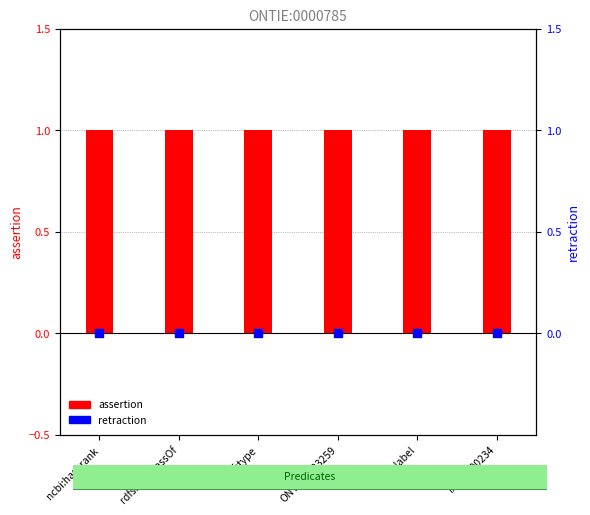

Is the value of assertion at IAO:0000234 greater than the value of retraction at rdfs:label?

Yes